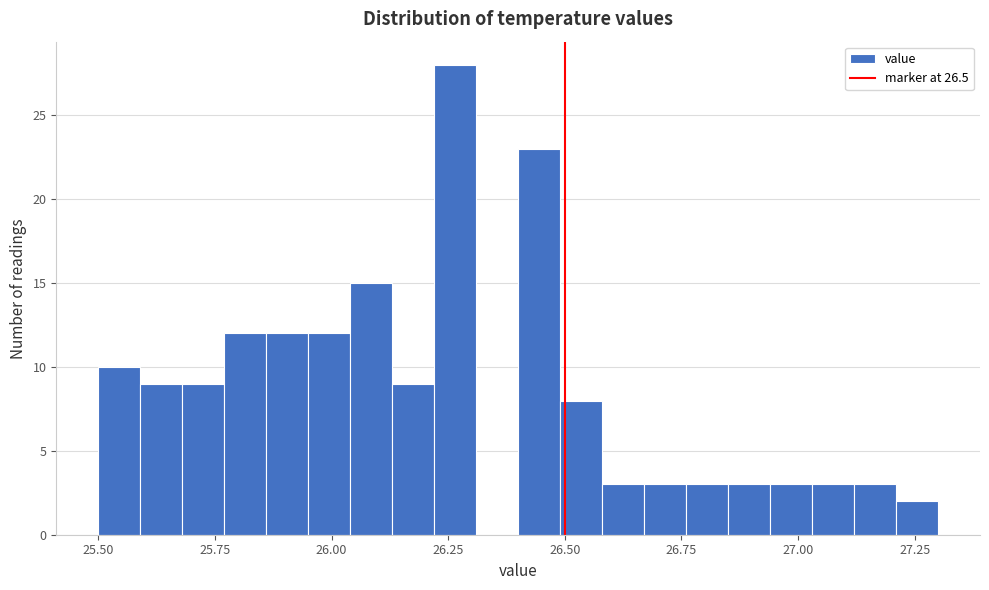

Around what value on the x-axis is the tallest bar? Give the approximate position of its centre, as read against the axis.

26.25